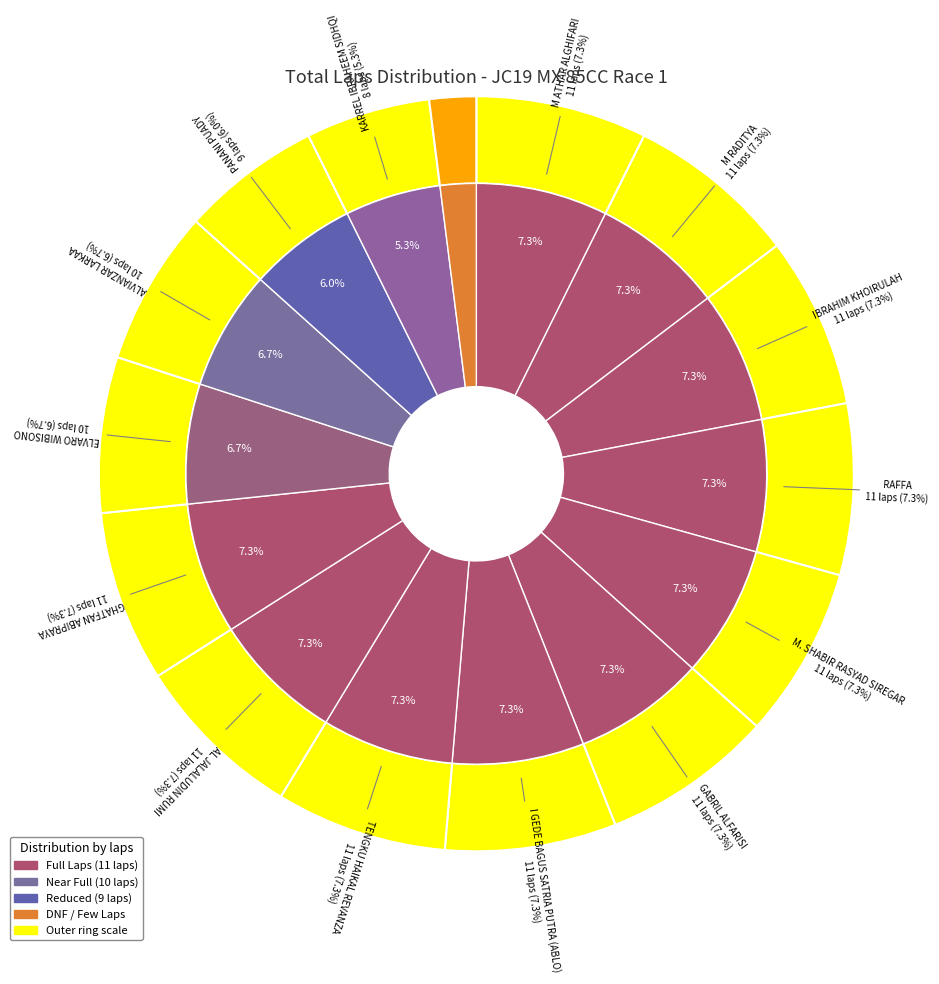

Combined, what portion of the pie is TENGKU HAIKAL REVANZA and GHATFAN ABIPRAYA?

14.7%